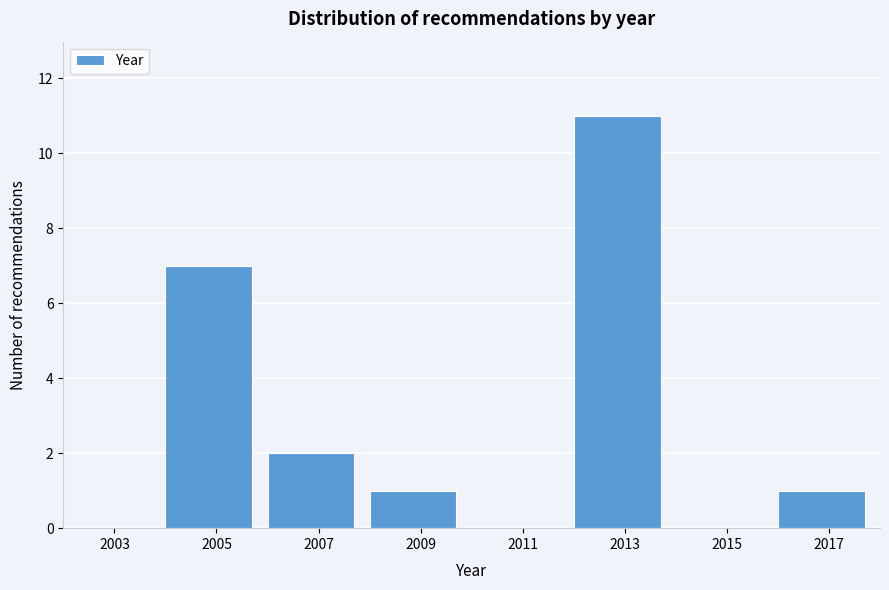

Reading left to right, what are all the values shown in this chart?

2003=0	2005=7	2007=2	2009=1	2011=0	2013=11	2015=0	2017=1